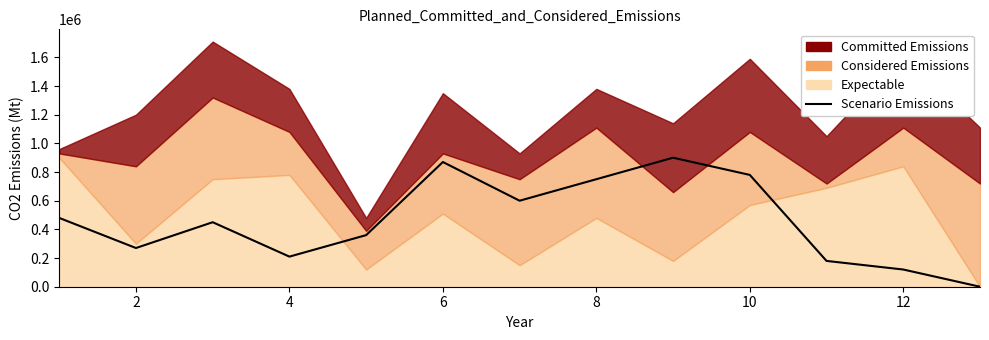

What is the difference between the second highest and minimum values?

870000